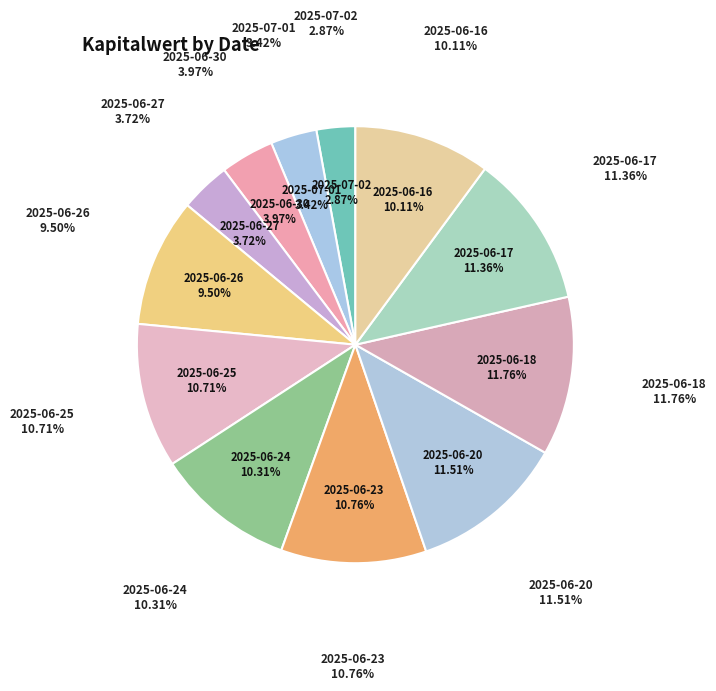

To the nearest percent, what is the combined percentage of 2025-06-26 and 2025-06-30?

13%